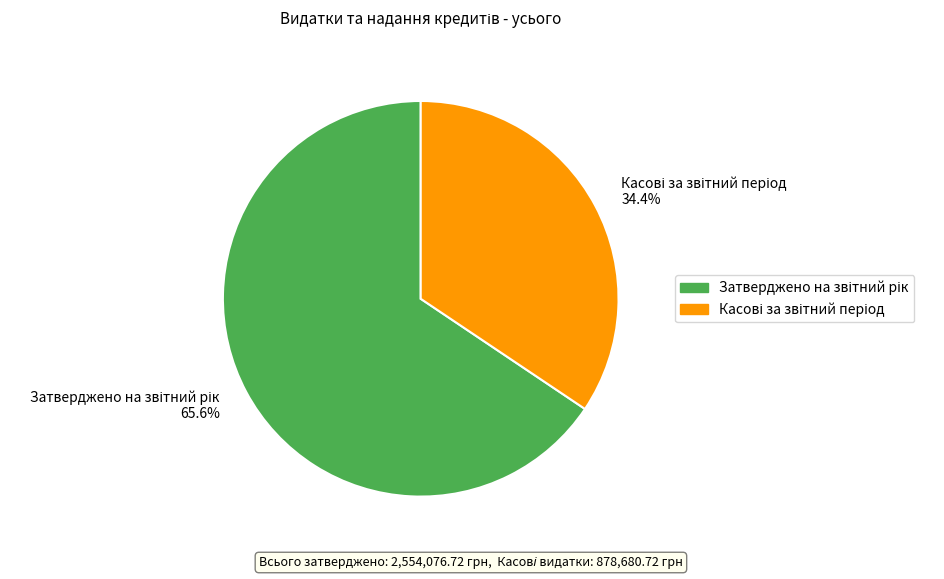

Does any single category account for the majority?

Yes